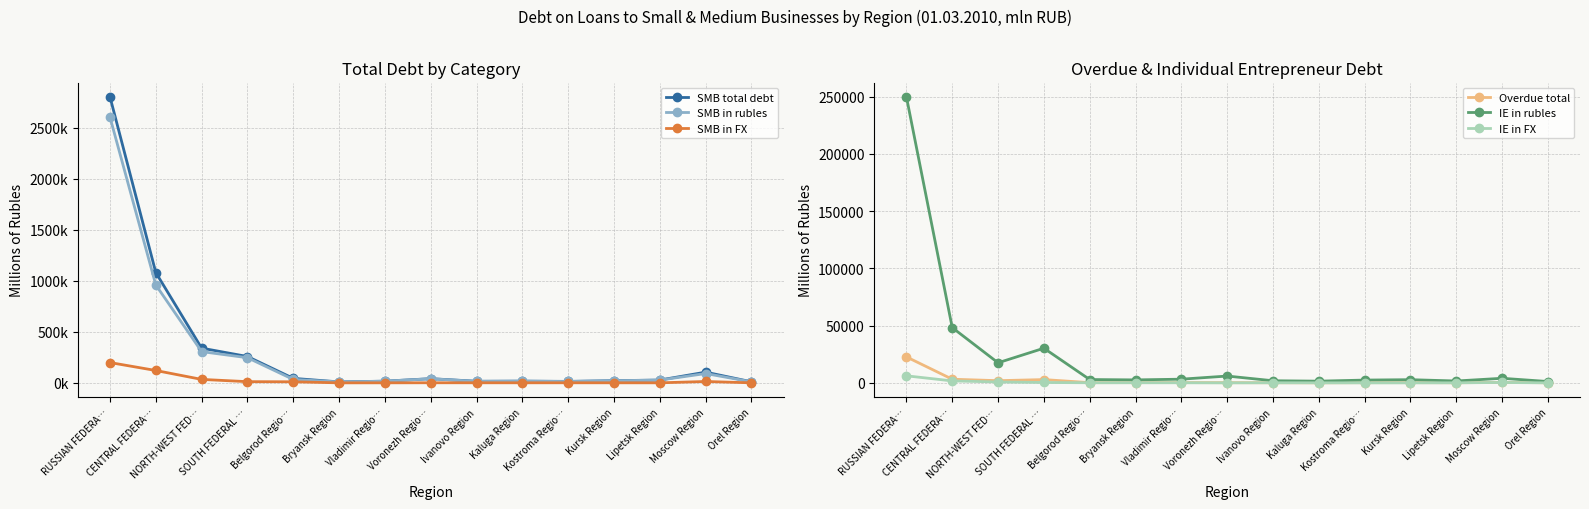

How many interior local valleys does the Overdue total series have?

4